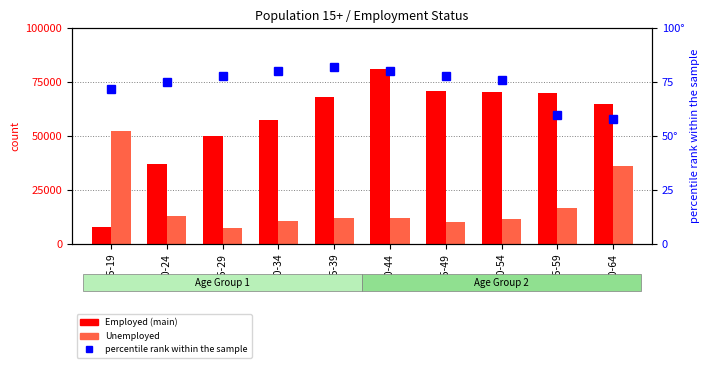

At which label does Unemployed first exceed 12255?

15-19